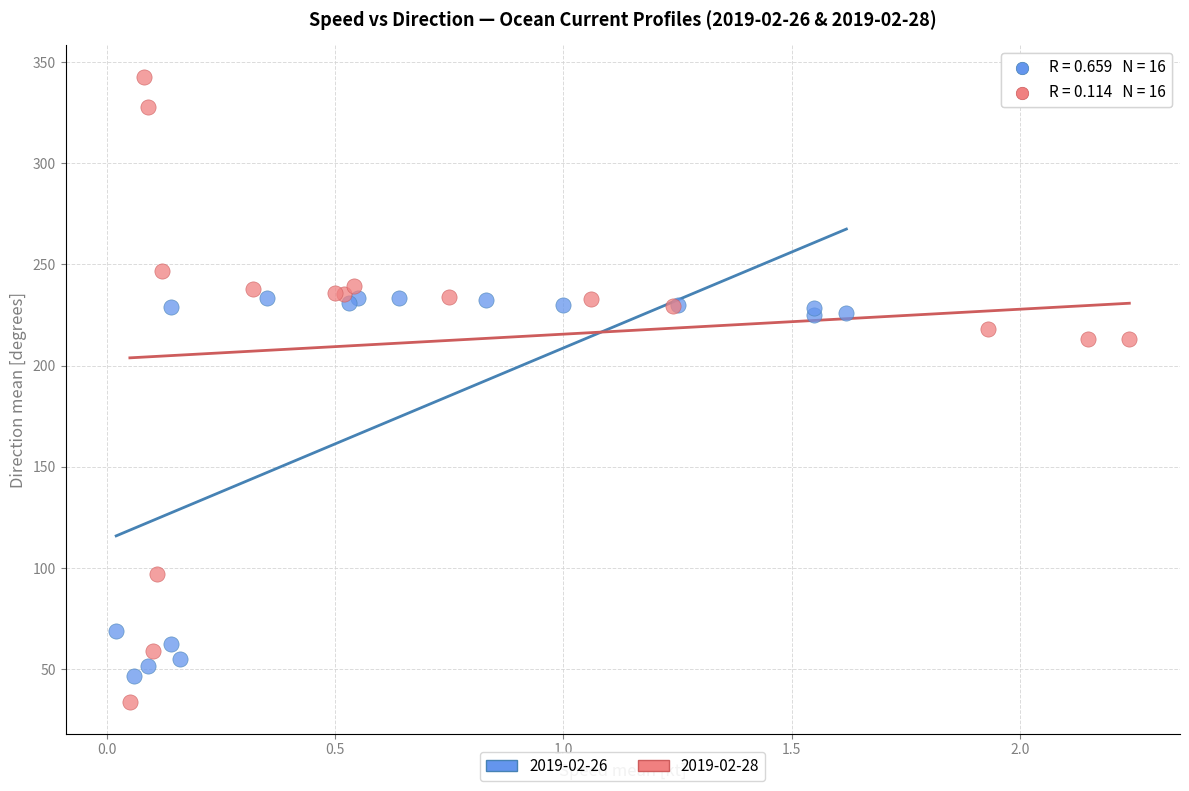

Which series contains the highest Y value?

2019-02-28